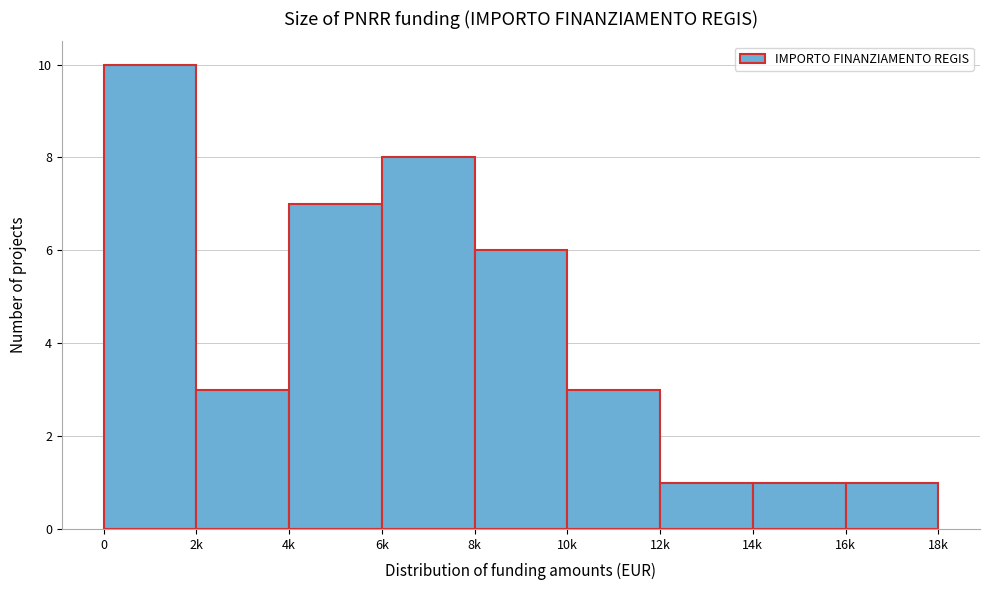

Reading left to right, extract all data points from this chart.

0=10	2k=3	4k=7	6k=8	8k=6	10k=3	12k=1	14k=1	16k=1